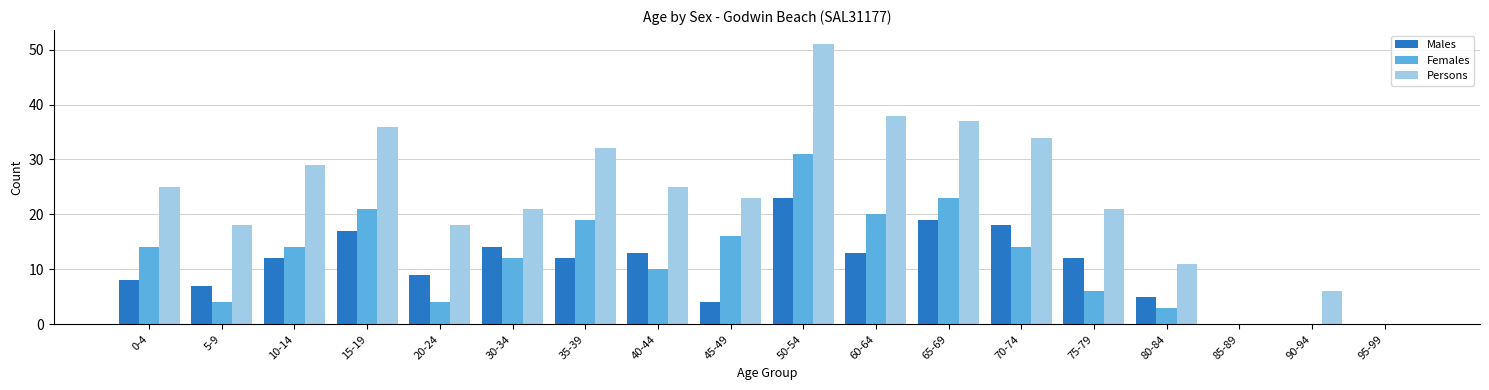

What is the total value across all series at 65-69?

79